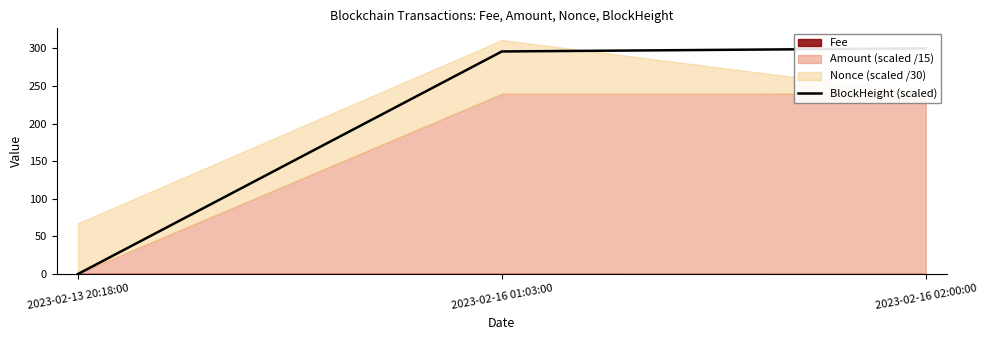

List the labels in order of value, smallest first.

2023-02-13 20:18:00, 2023-02-16 01:03:00, 2023-02-16 02:00:00